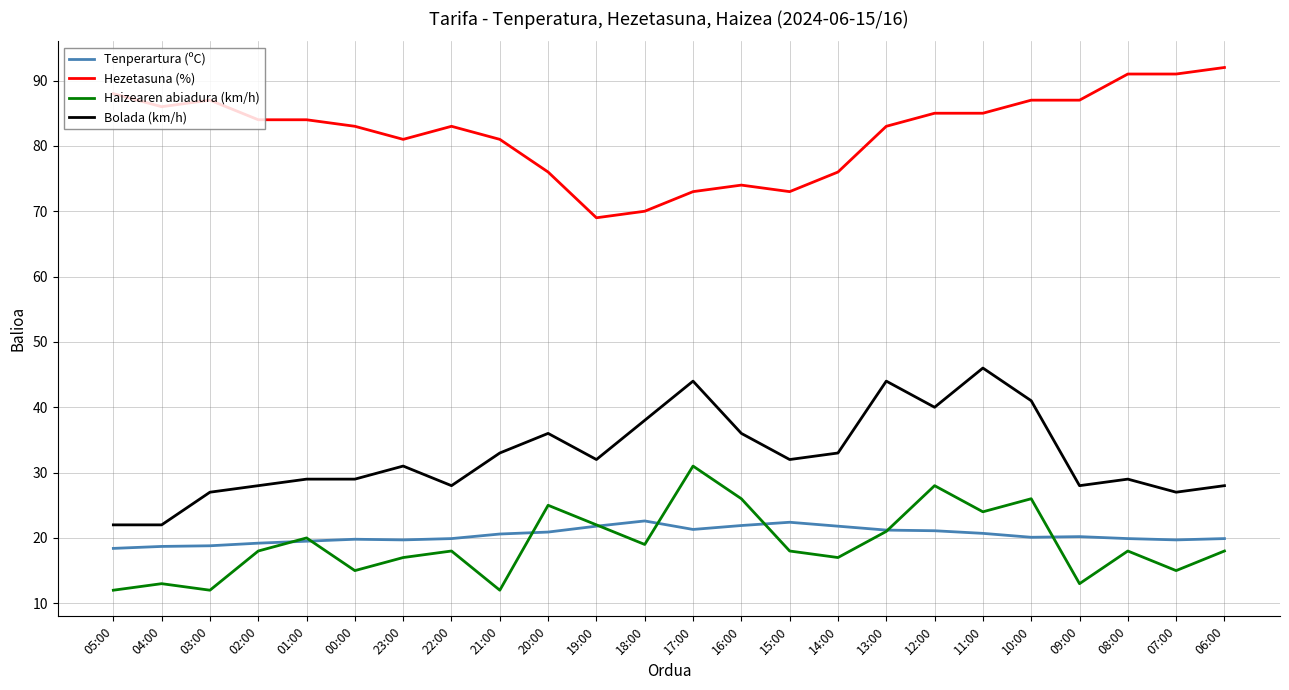

True or false: Bolada (km/h) and Haizearen abiadura (km/h) intersect in this chart.

False